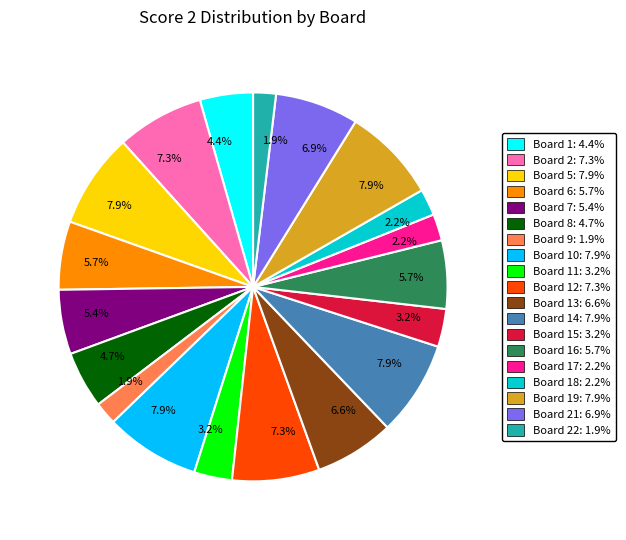

Does any single category account for the majority?

No